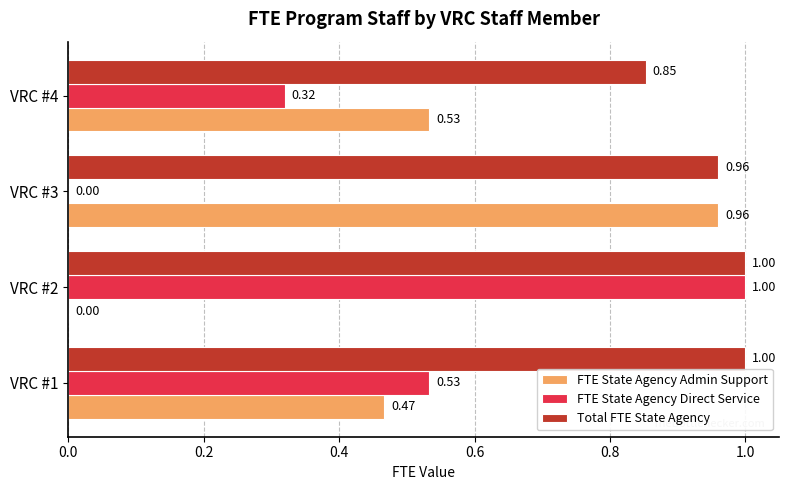

What is the sum of the FTE State Agency Direct Service values at VRC #2 and VRC #3?

1.0